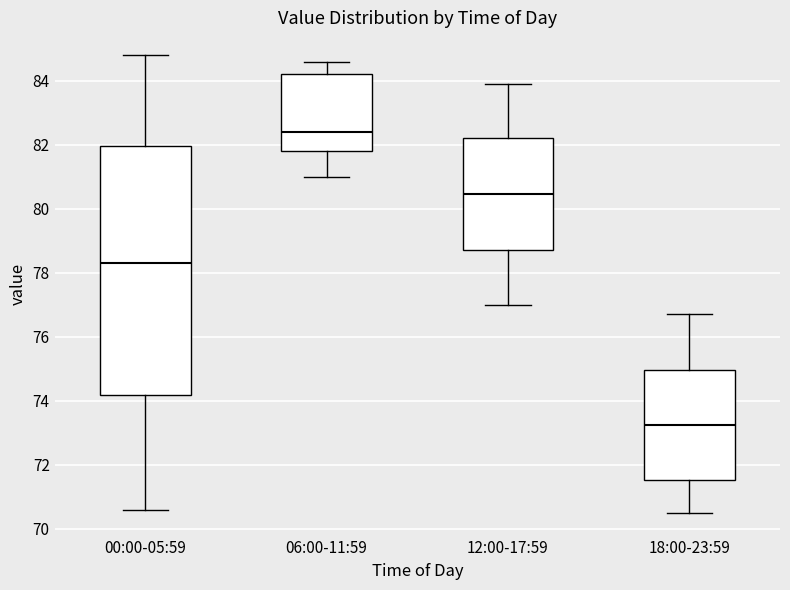

Reading left to right, transcribe this box plot: for each box, give where its median line is, the range the box spans, and where its two whiskers end, as read against the y-axis. The values are not printed on the chart, so give them approximately, as read against the axis.

00:00-05:59: median 78.4, box 74.2 to 82.0, whiskers 70.6 to 84.8
06:00-11:59: median 82.4, box 81.8 to 84.2, whiskers 81.0 to 84.6
12:00-17:59: median 80.4, box 78.8 to 82.2, whiskers 77.0 to 84.0
18:00-23:59: median 73.2, box 71.6 to 75.0, whiskers 70.6 to 76.8